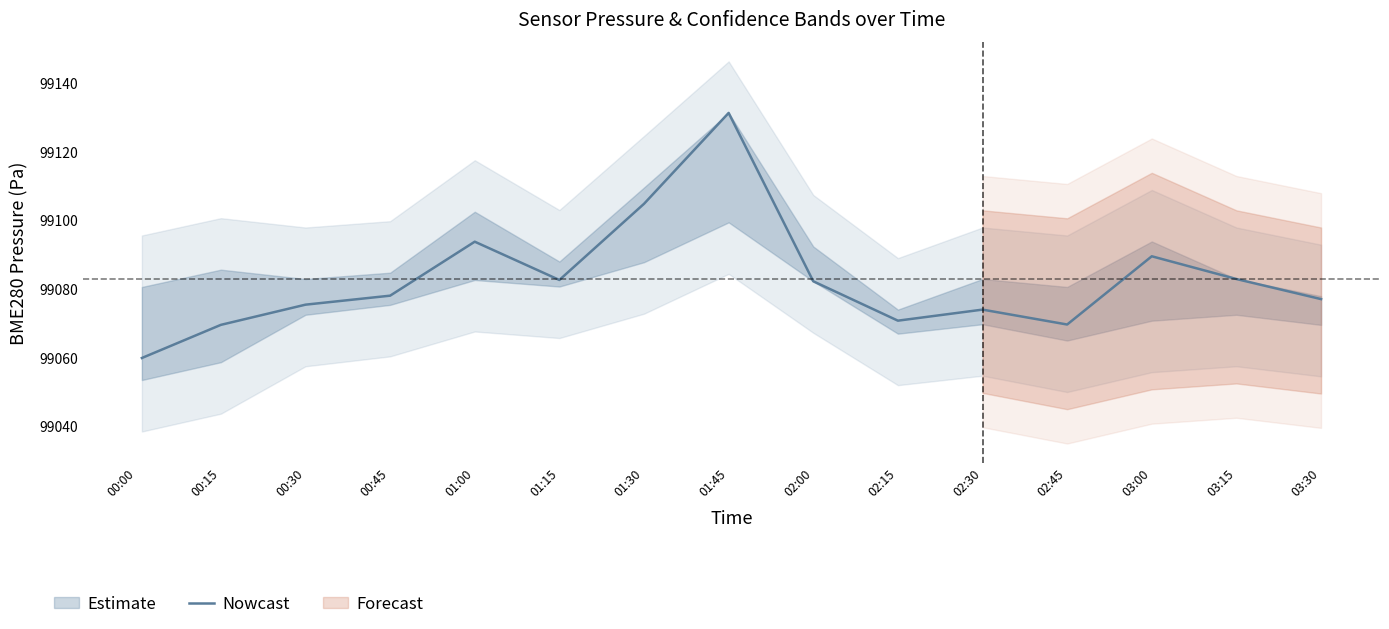

The value of Nowcast at 02:30 is 161061.5. True or false?

False